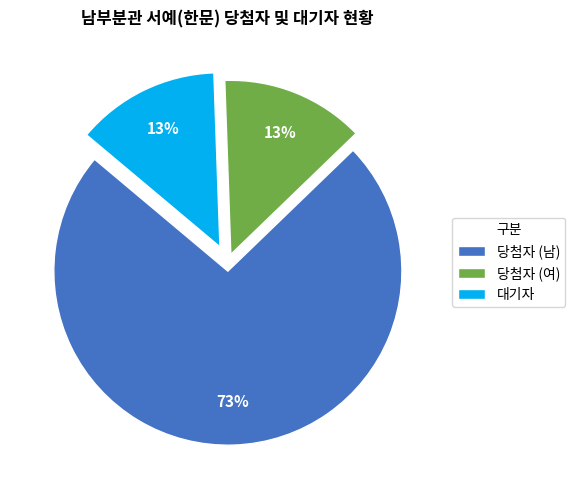

Between 당첨자 (남) and 당첨자 (여), which is larger?

당첨자 (남)